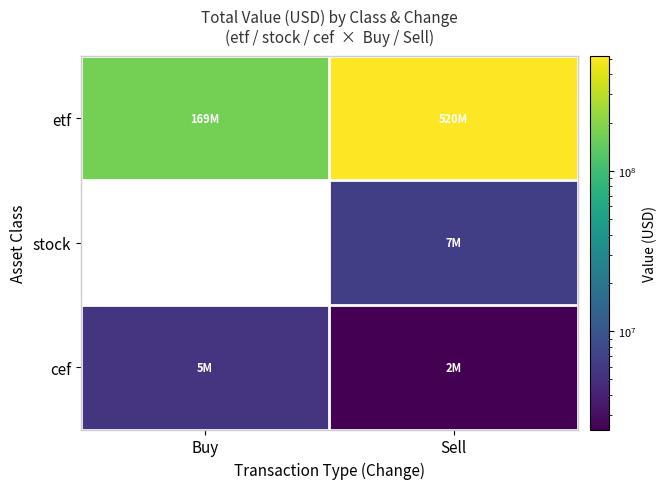

What is the minimum value for etf?

168769000.0